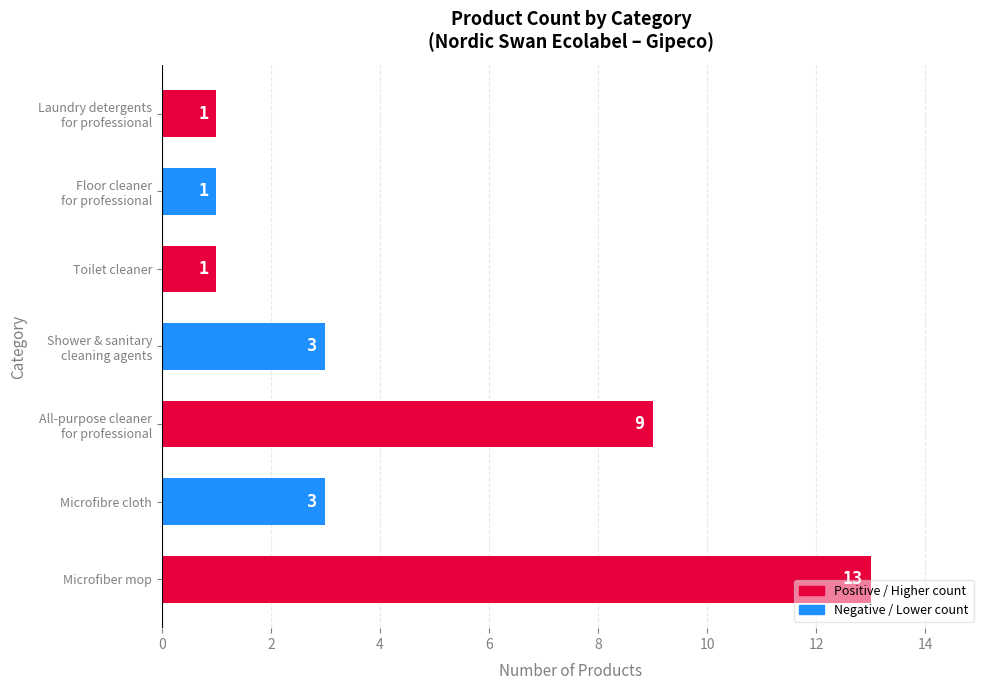

Is it true that the value at Microfiber mop is 13?

True